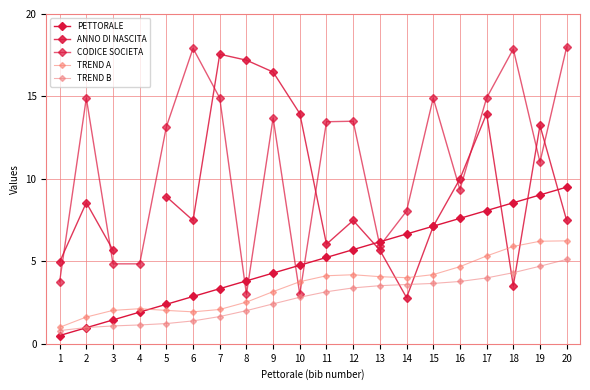

What is the greatest value displayed?

18.0